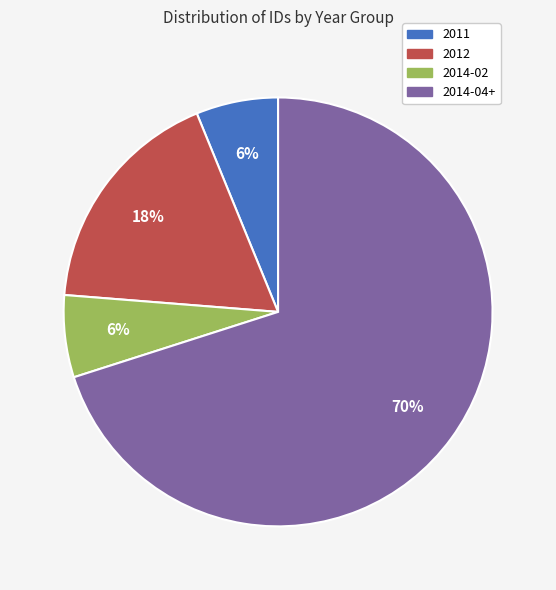

Does any single category account for the majority?

Yes